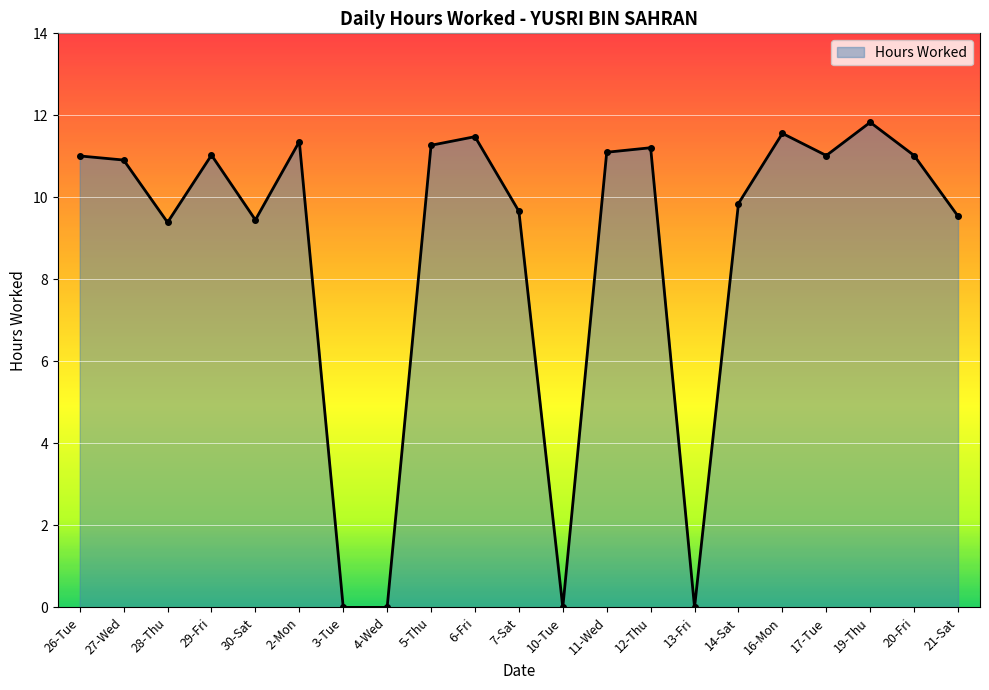

How many lines are shown in the chart?

1